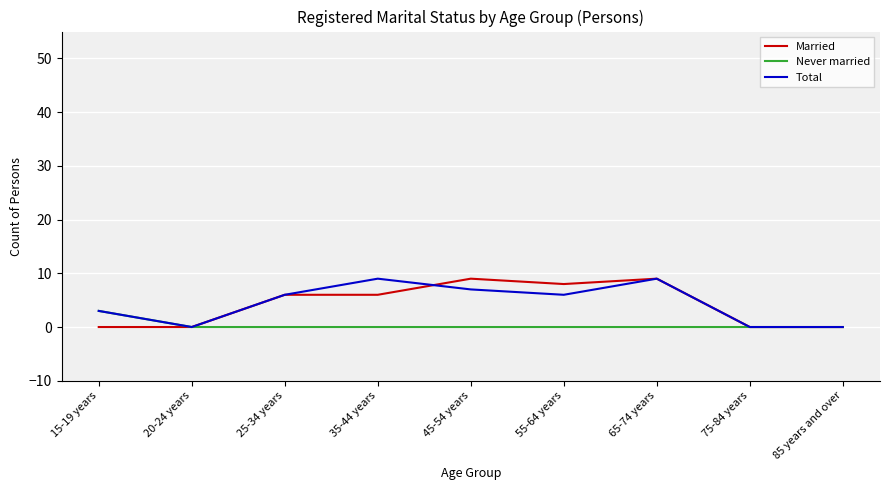

How many series are shown in this chart?

3